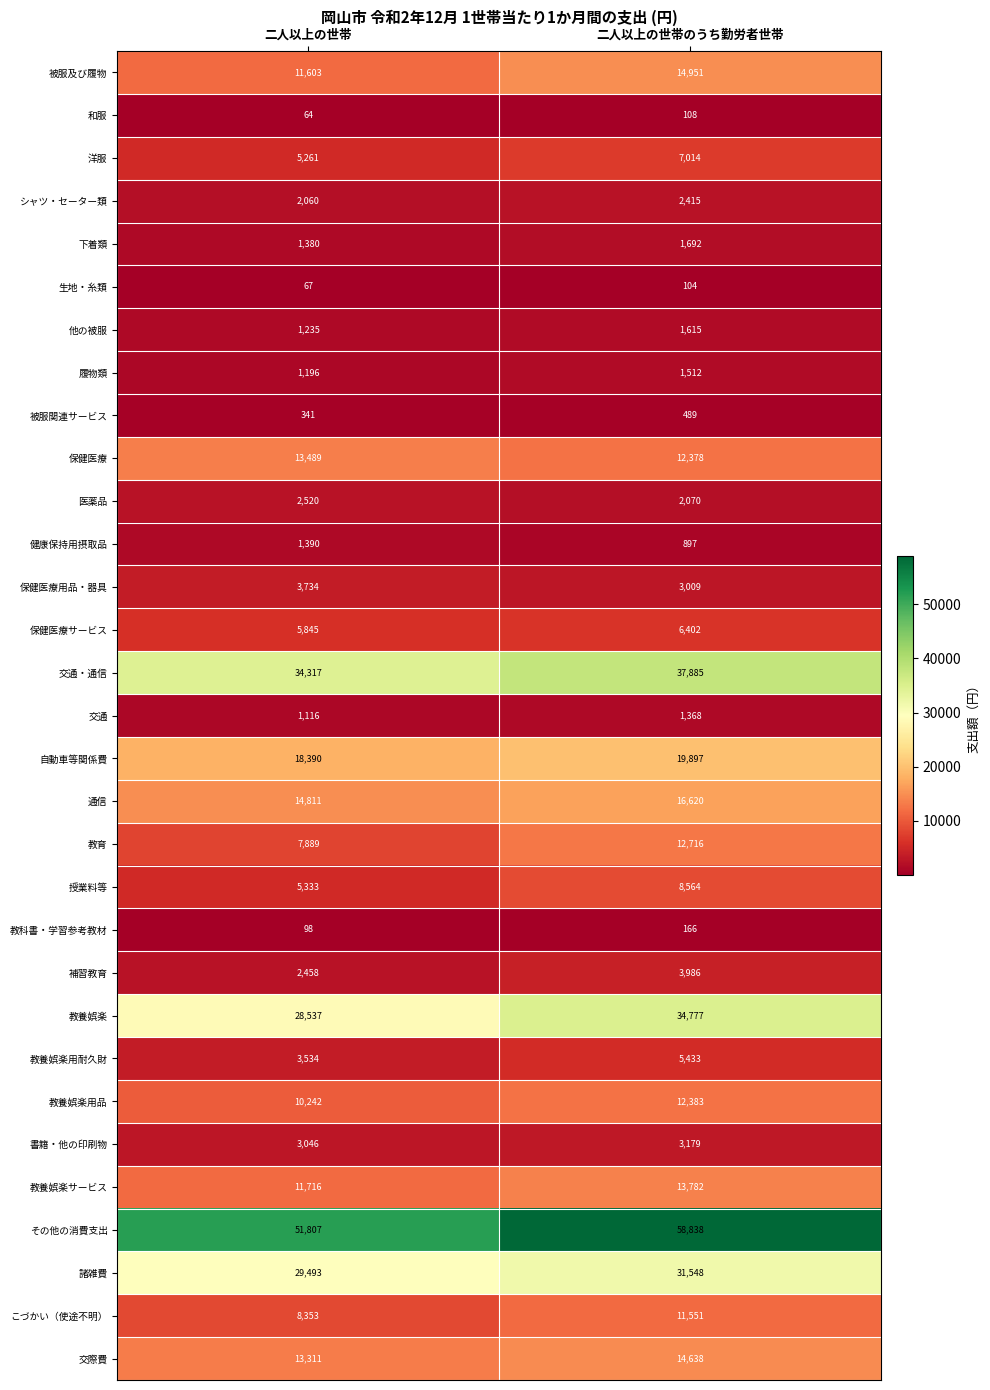

Rank the categories by 自動車等関係費 value from highest to lowest.

二人以上の世帯のうち勤労者世帯, 二人以上の世帯